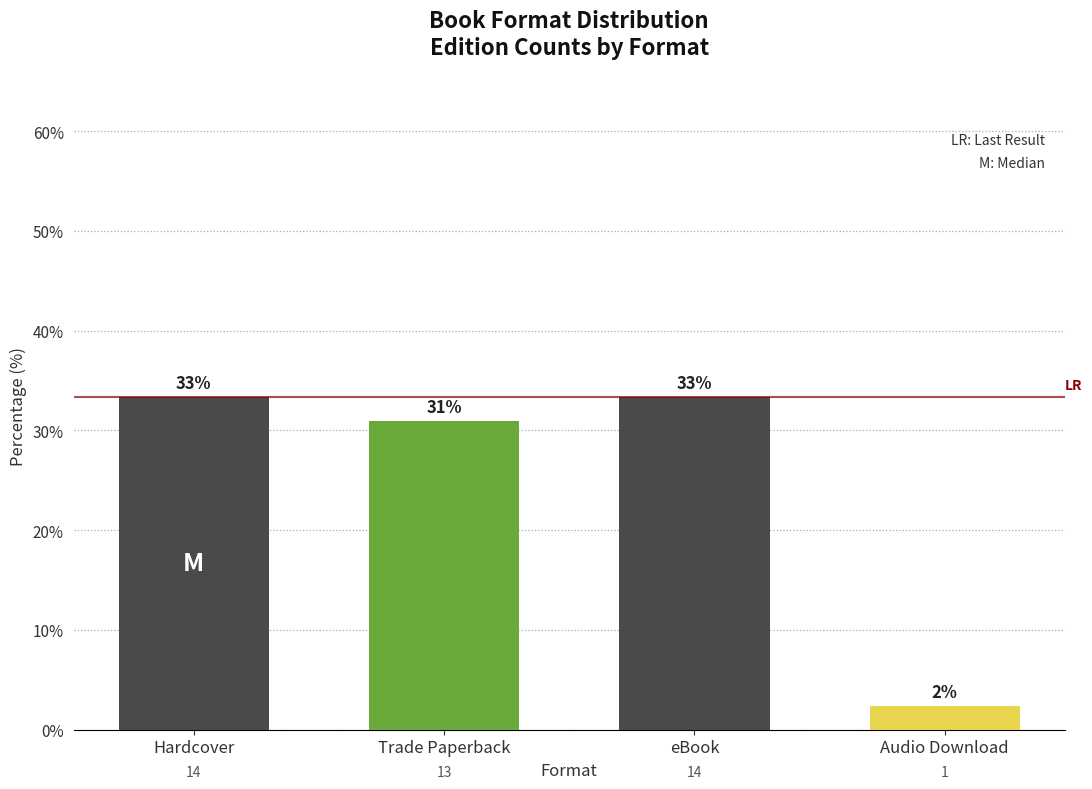

Rank the categories by value from highest to lowest.

Hardcover, eBook, Trade Paperback, Audio Download